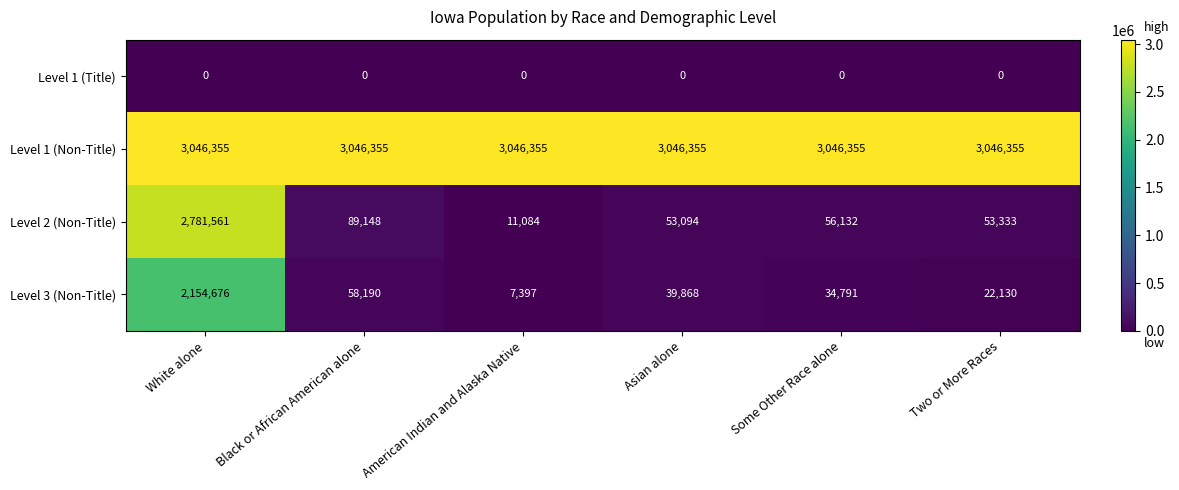

At Some Other Race alone, list the series in order from smallest to largest.

Level 1 (Title), Level 3 (Non-Title), Level 2 (Non-Title), Level 1 (Non-Title)